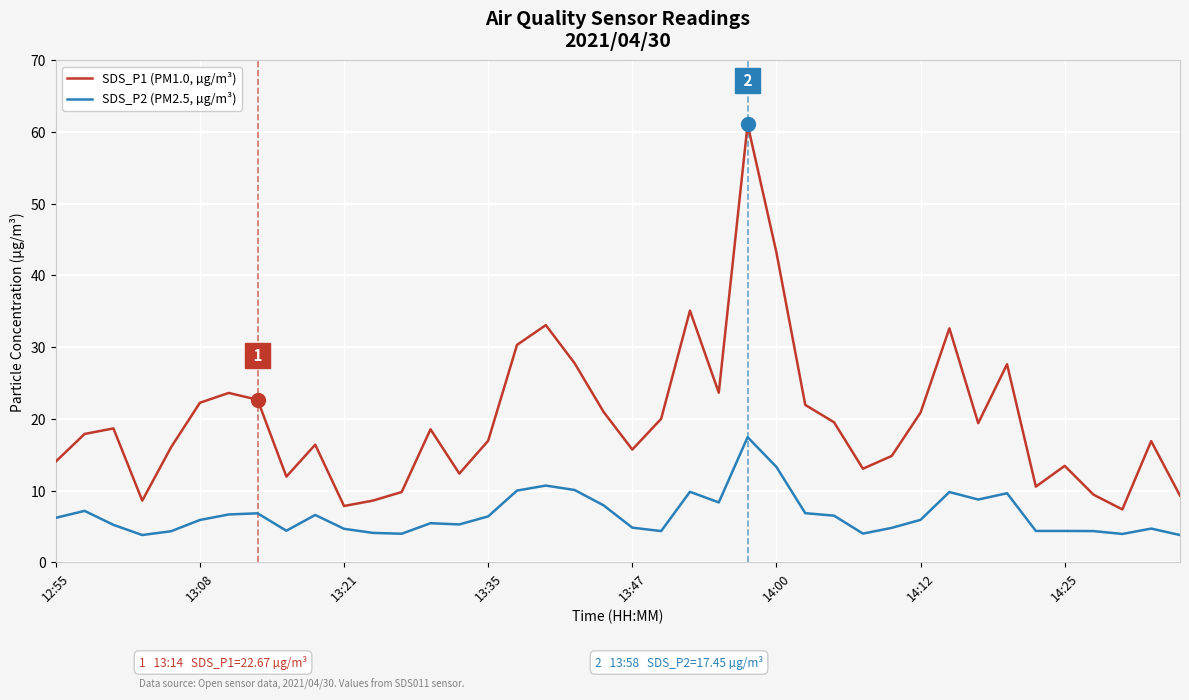

True or false: SDS_P2 (PM2.5, µg/m³) and SDS_P1 (PM1.0, µg/m³) intersect in this chart.

False